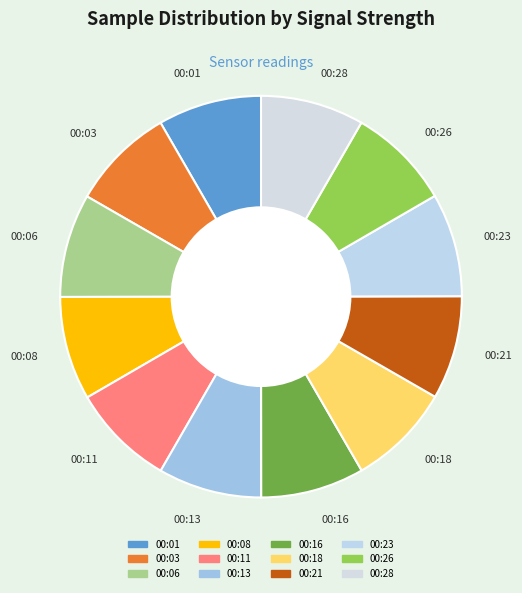

Is there any slice that represents more than half of the pie?

No